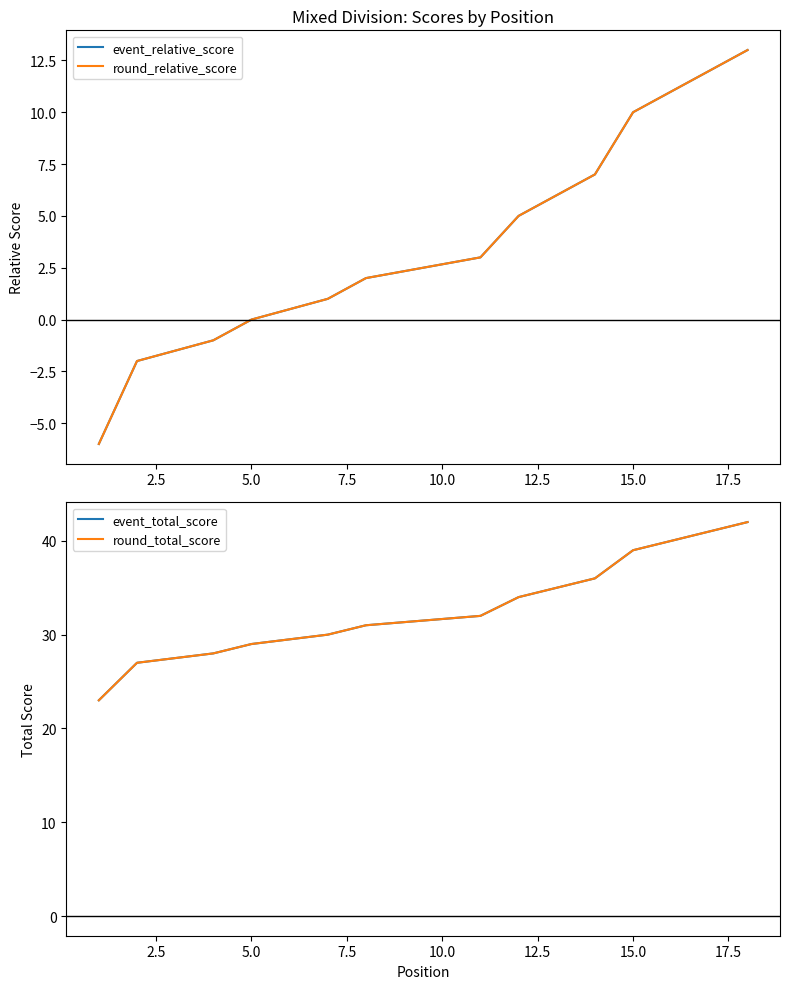

What are all the series names shown in the legend?

event_relative_score, round_relative_score, event_total_score, round_total_score